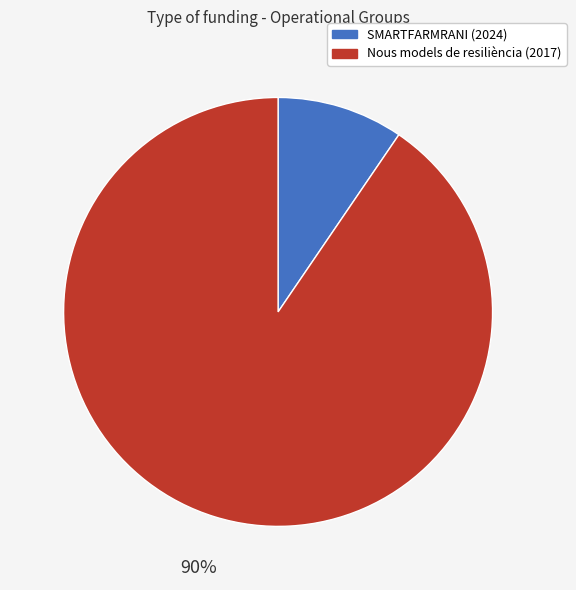

Is there any slice that represents more than half of the pie?

Yes